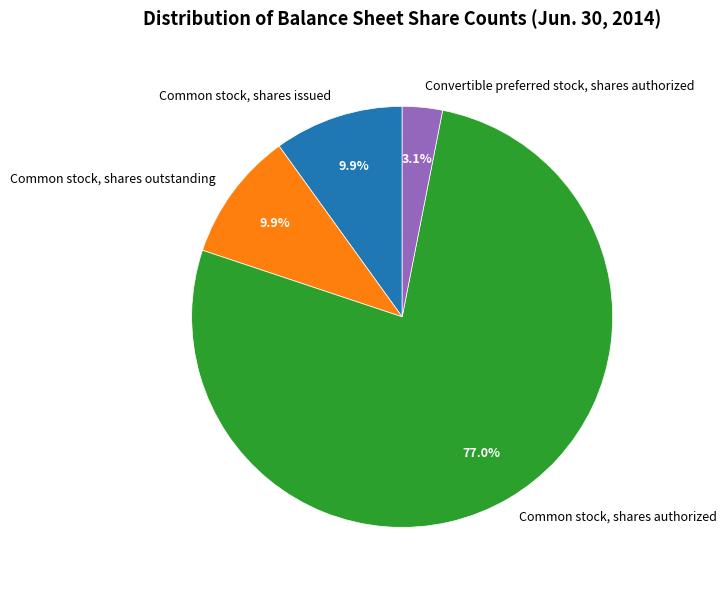

Which has a higher value, Convertible preferred stock, shares authorized or Common stock, shares issued?

Common stock, shares issued